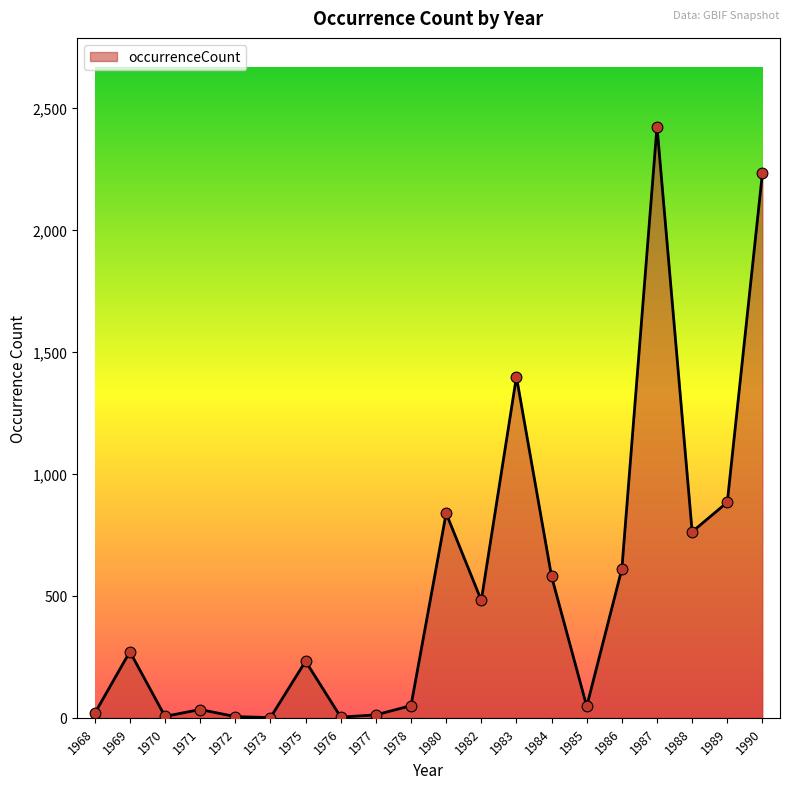

What is the change in value from 1976 to 1977?

+9